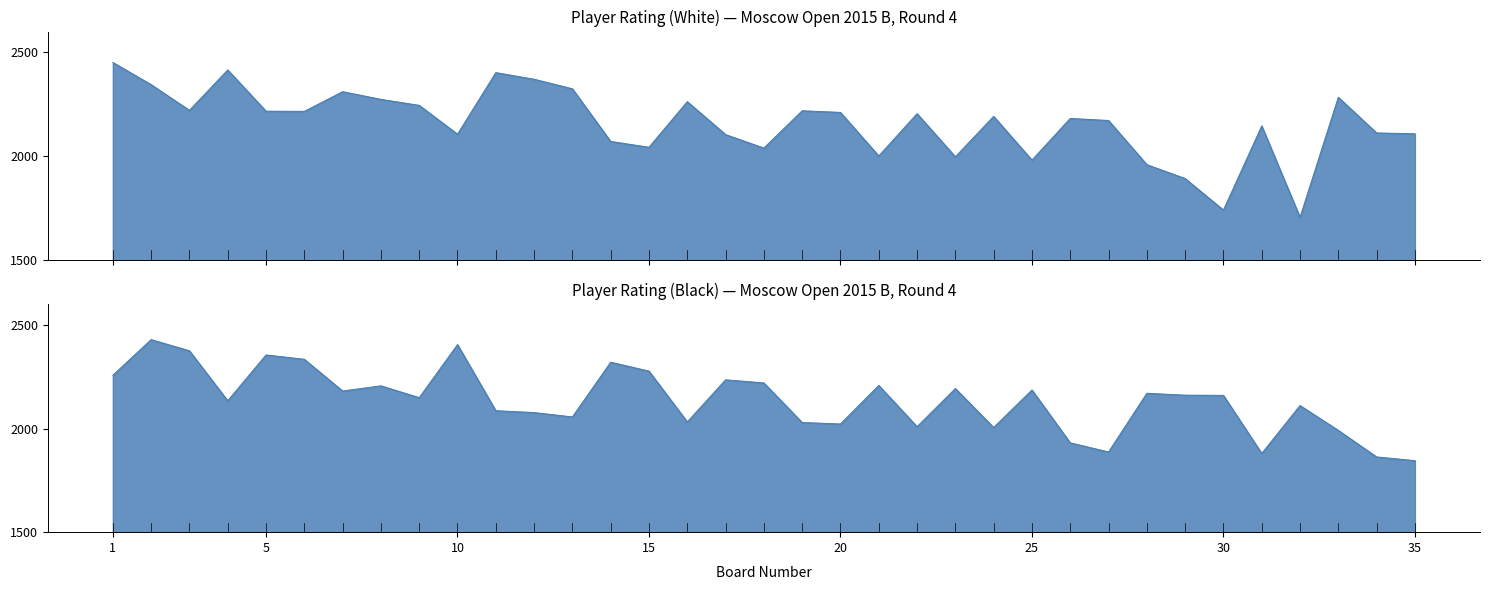

How many interior local valleys does the Player Rating (Black) series have?

10